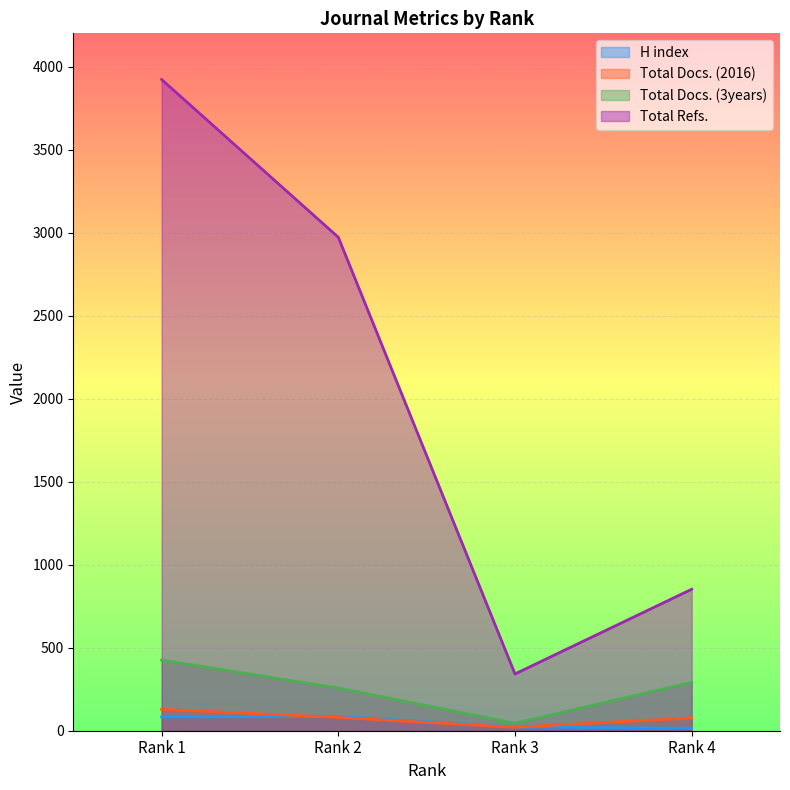

True or false: Total Refs. and Total Docs. (2016) intersect in this chart.

False